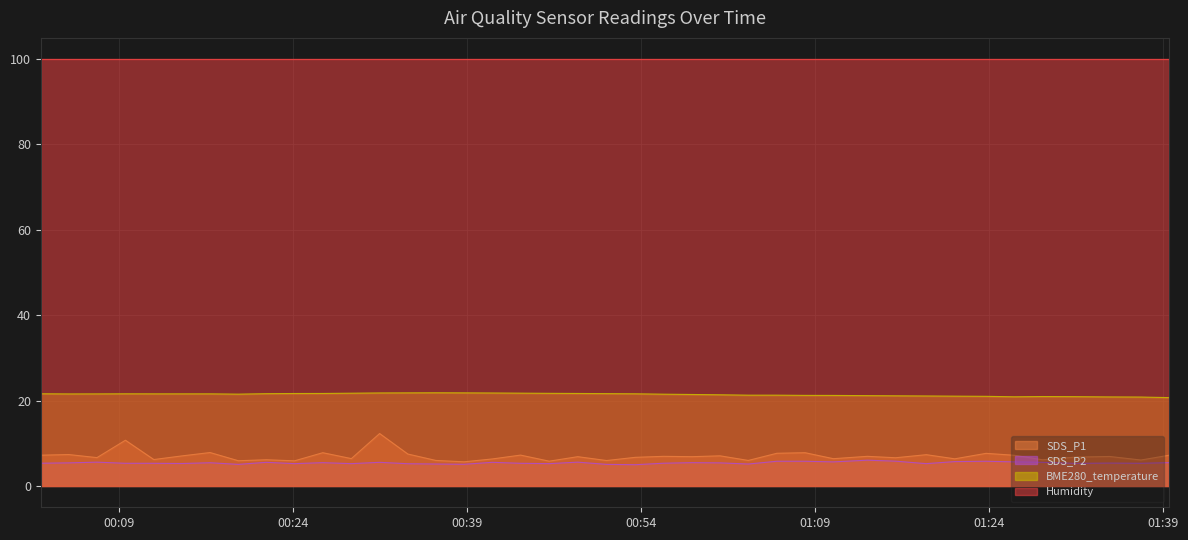

What are all the series names shown in the legend?

SDS_P1, SDS_P2, BME280_temperature, Humidity